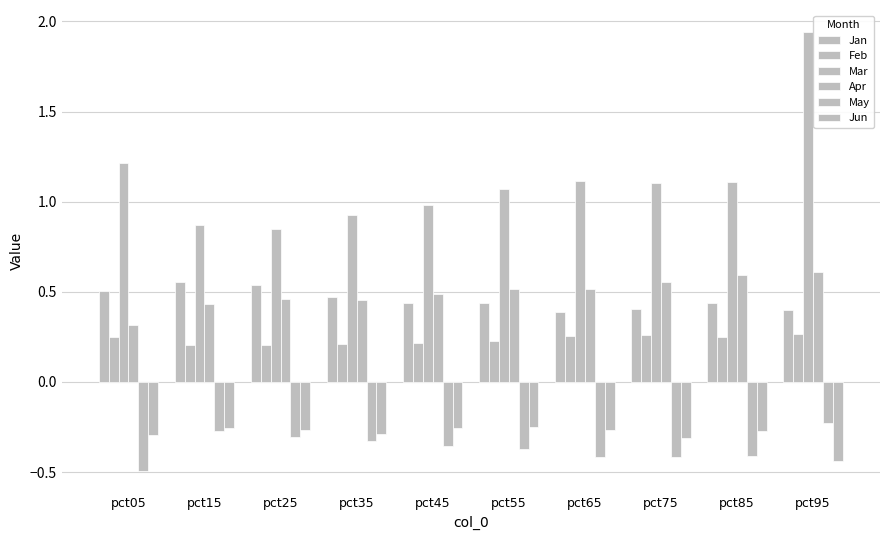

How many bars are there in each group?

6